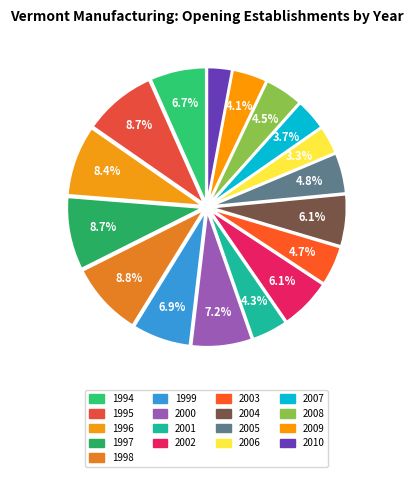

What percentage is NOT represented by 2000?

92.8%